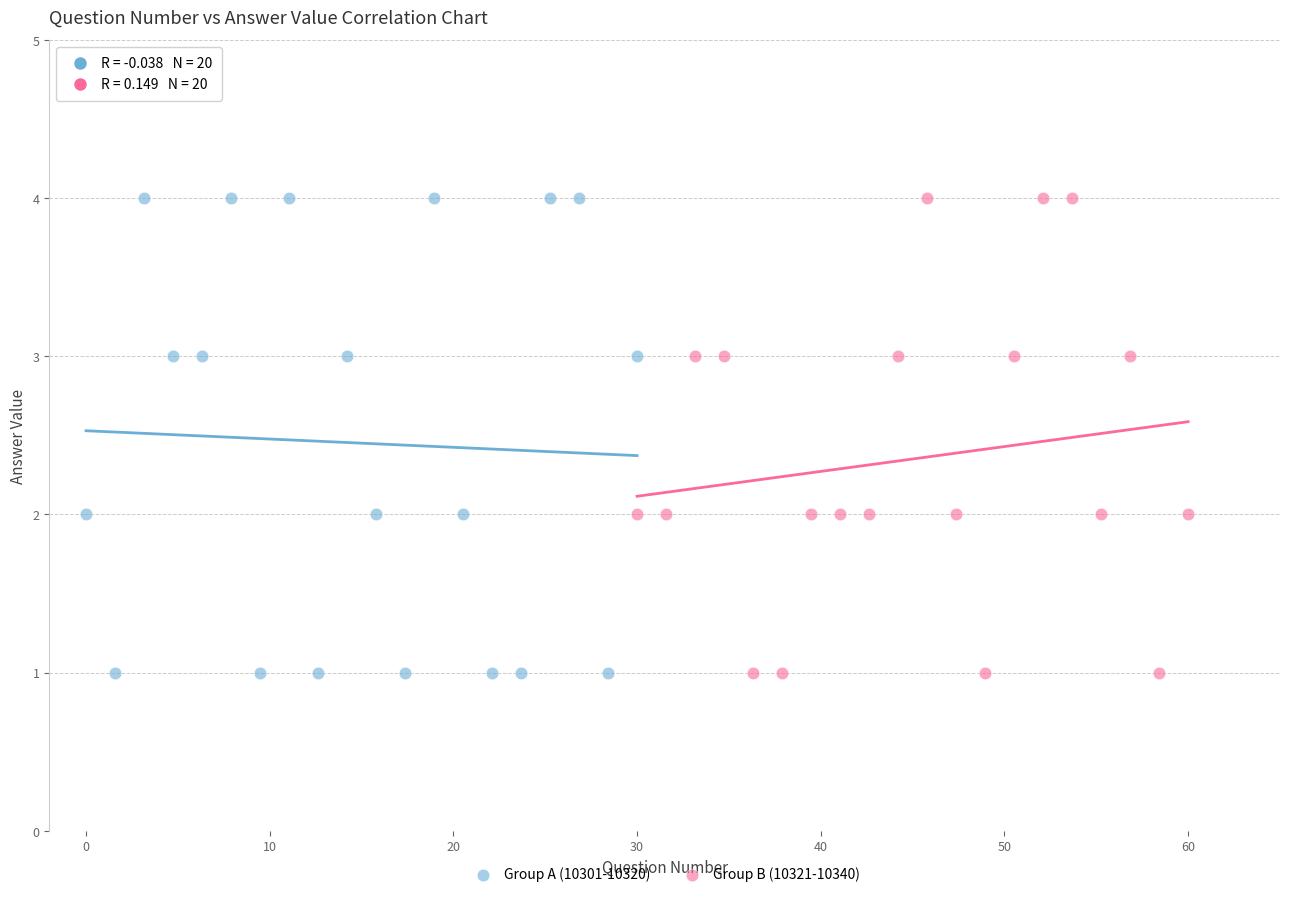

What are all the series names shown in the legend?

Group A (10301-10320), Group B (10321-10340)